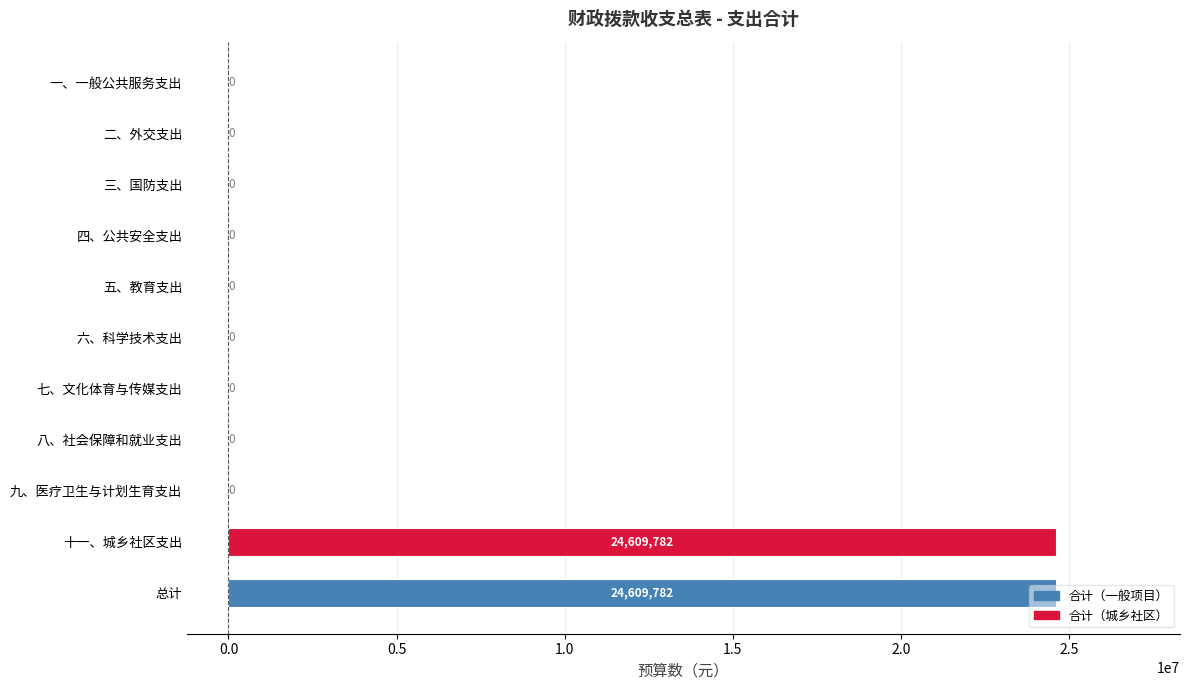

What value does the data have at 十一、城乡社区支出, to the nearest 50?

24609800